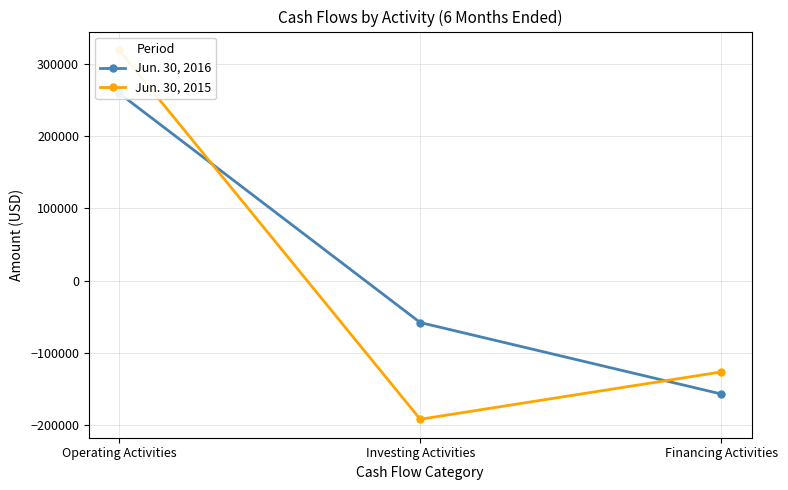

Which series has the widest spread of values?

Jun. 30, 2015